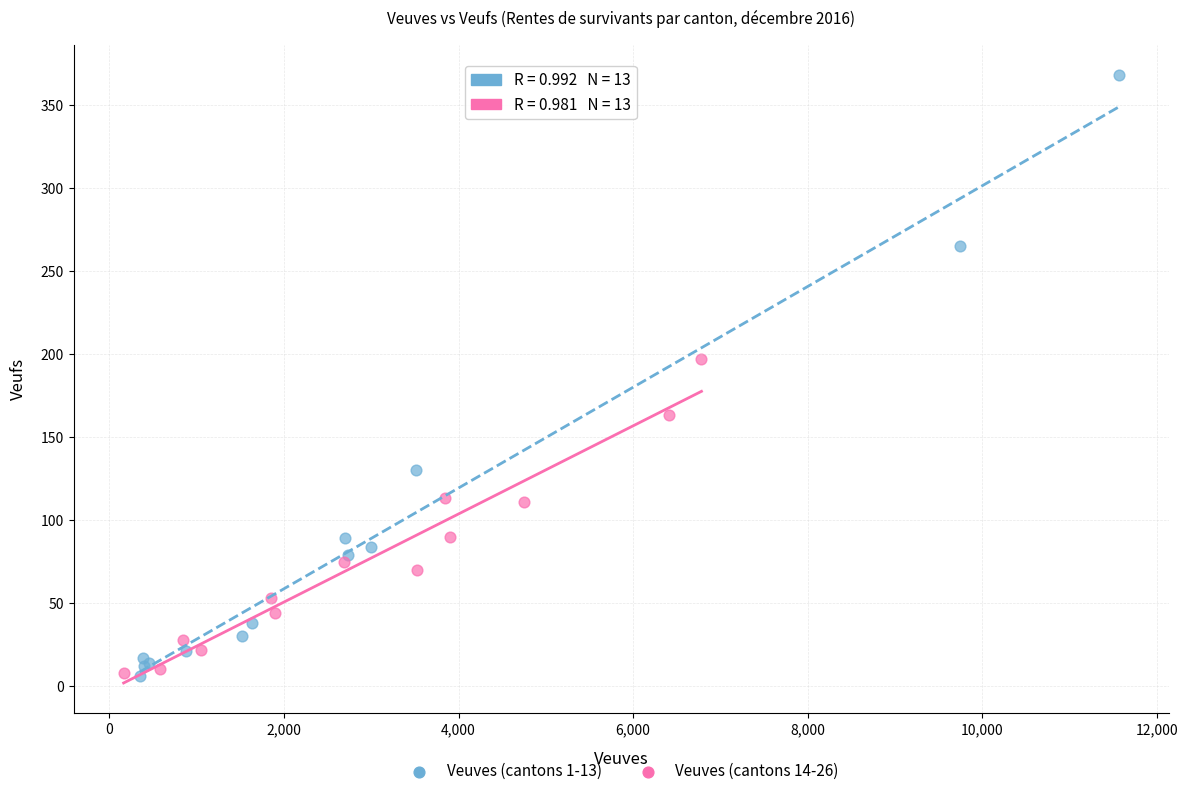

Which series has the largest Y range (max minus min)?

Veuves (cantons 1-13)